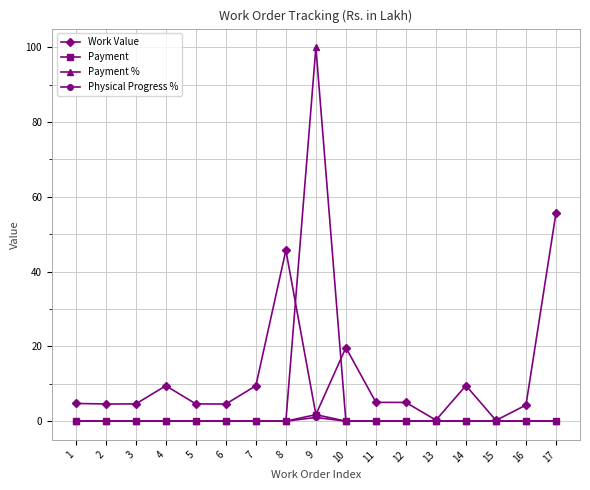

What are all the series names shown in the legend?

Work Value, Payment, Payment %, Physical Progress %